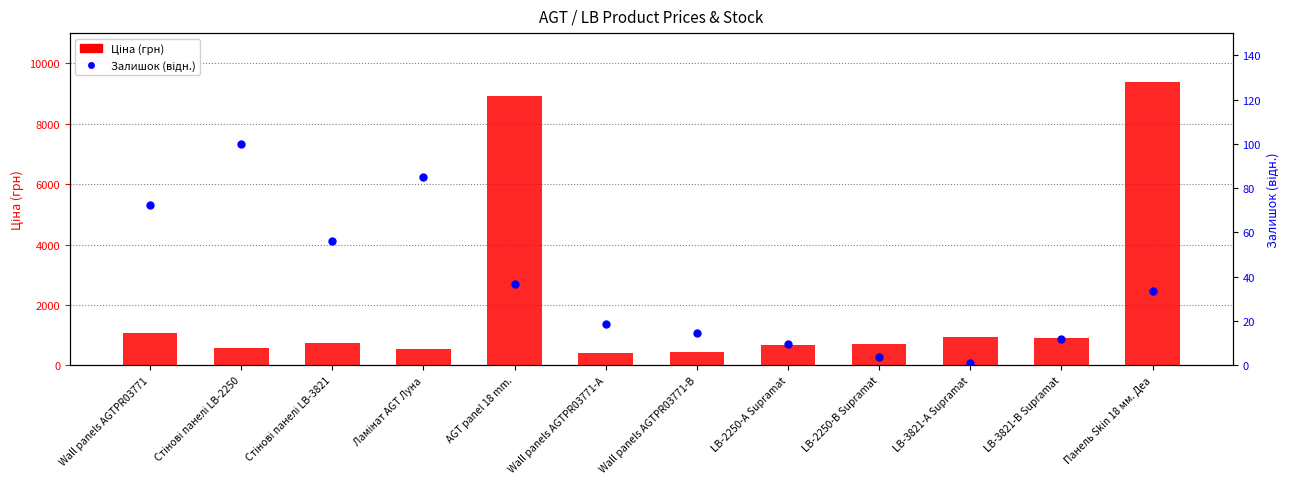

Which series reaches the maximum Y coordinate?

Ціна (грн)